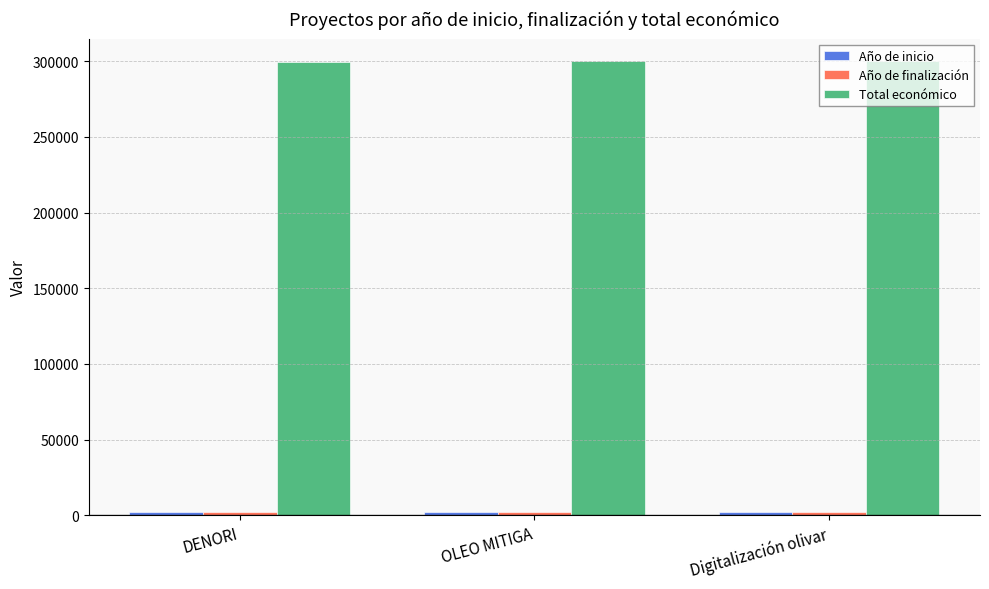

True or false: Total económico has a value of 299342 at DENORI.

True